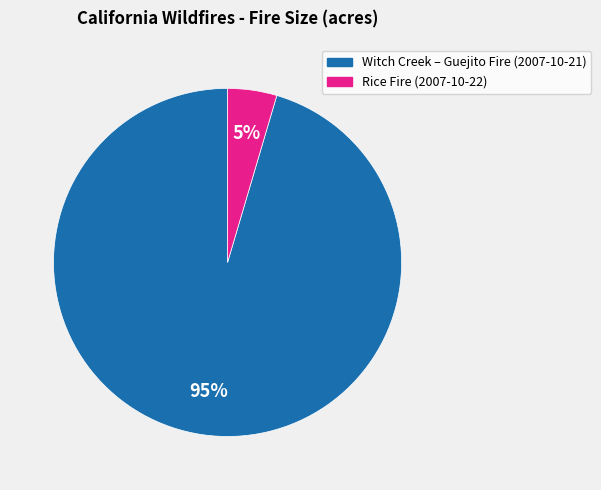

Rank the categories by value from highest to lowest.

Witch Creek – Guejito Fire (2007-10-21), Rice Fire (2007-10-22)